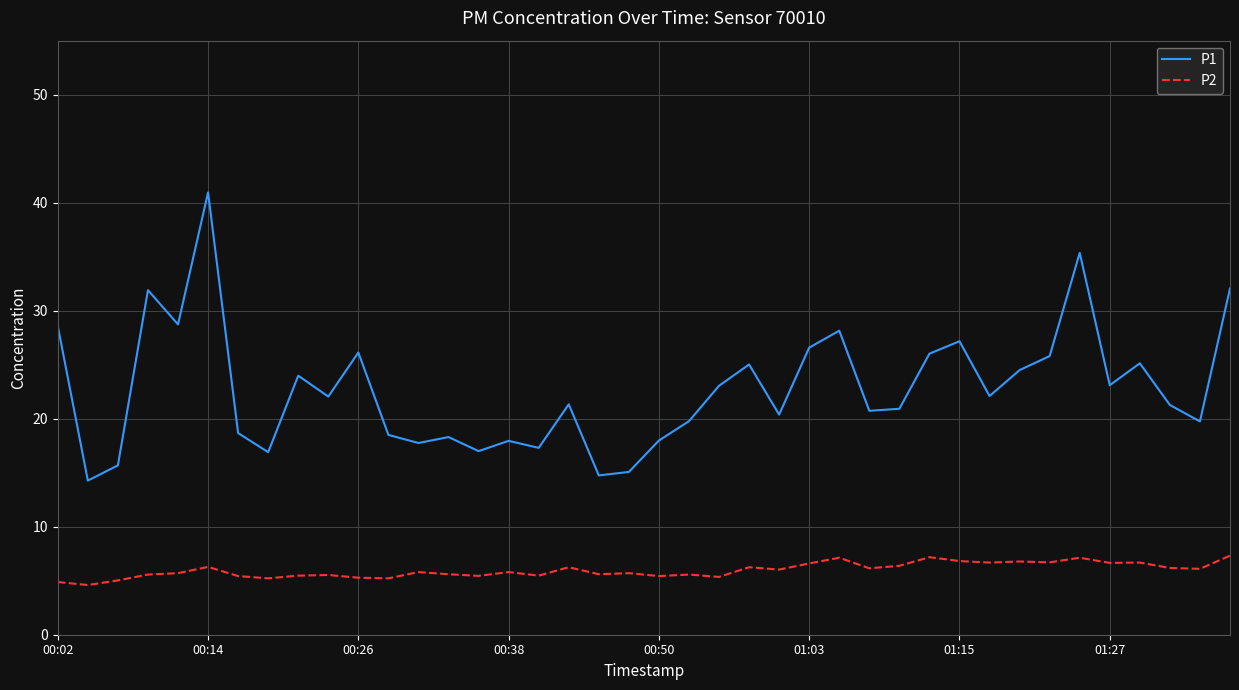

What is the difference between the maximum and minimum values in the P2 series?

2.7